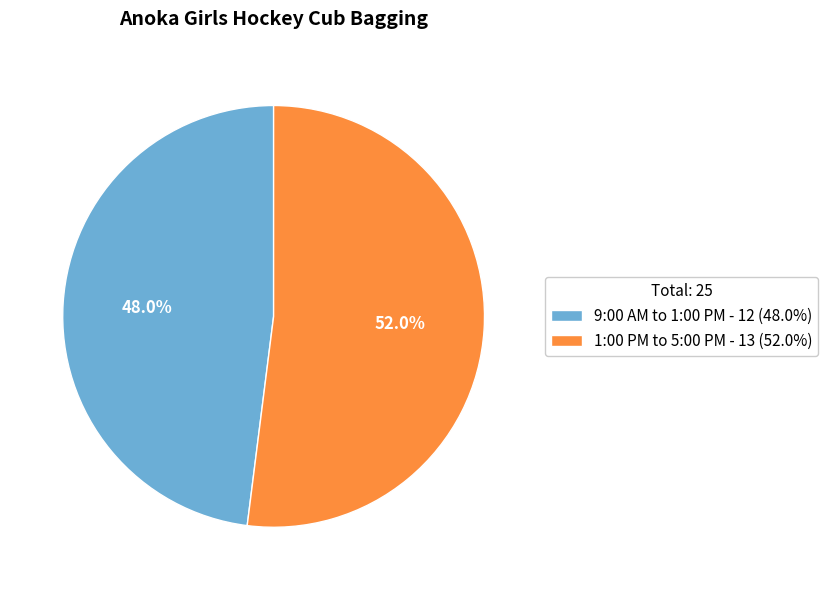

Does 1:00 PM to 5:00 PM account for over 50% of the chart?

Yes